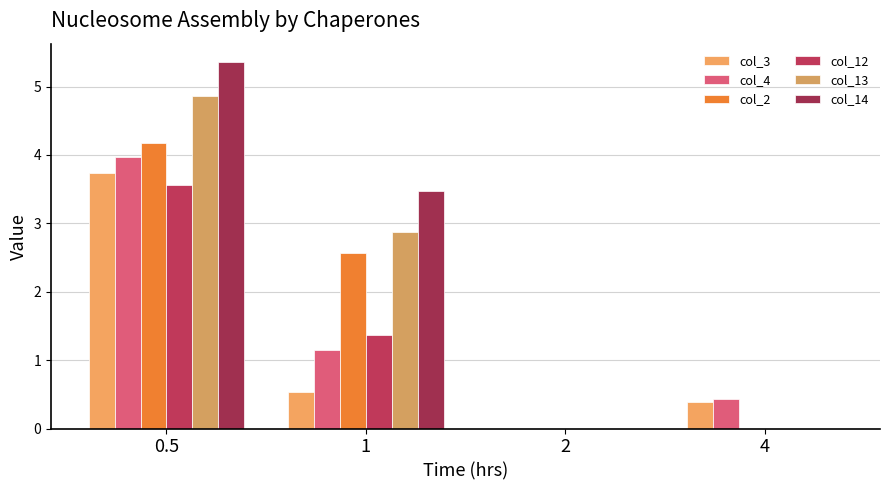

What are all the series names shown in the legend?

col_3, col_4, col_2, col_12, col_13, col_14